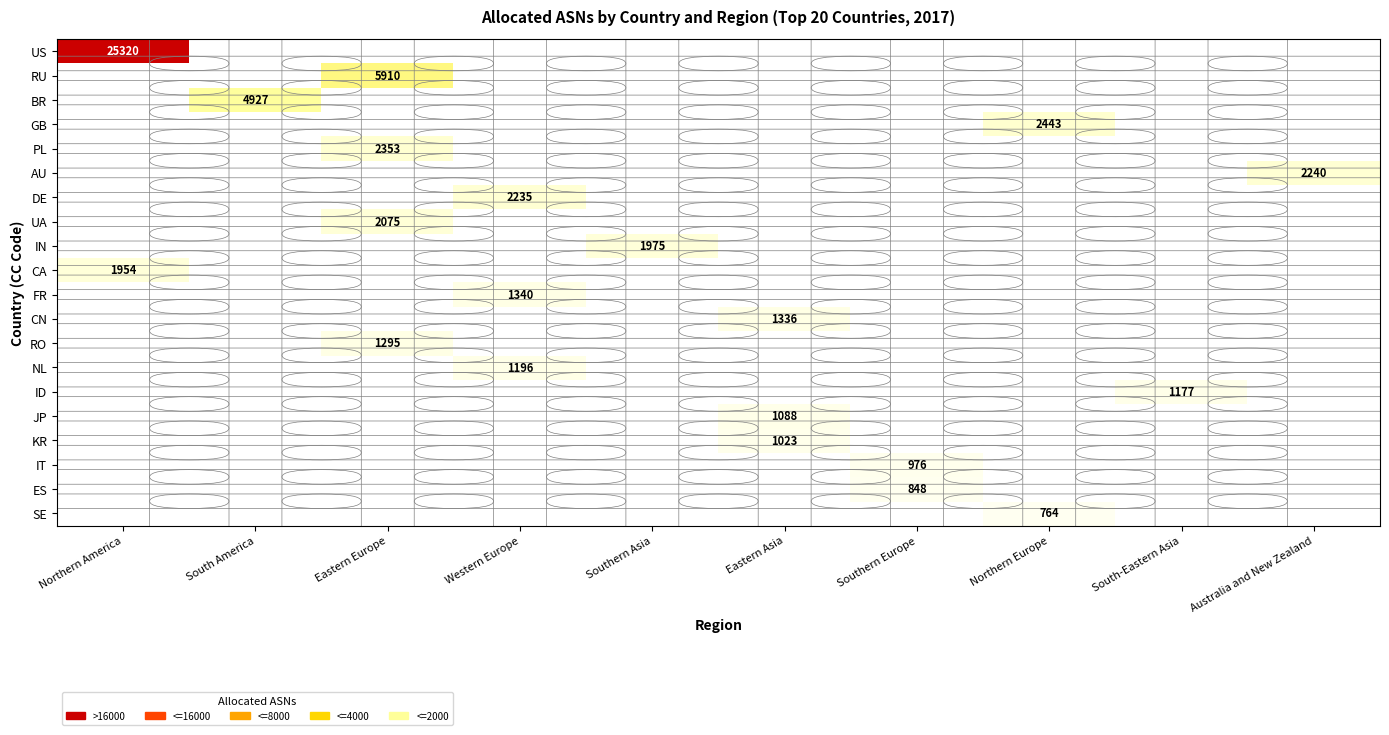

The value of IN at Southern Asia is 1975. True or false?

True